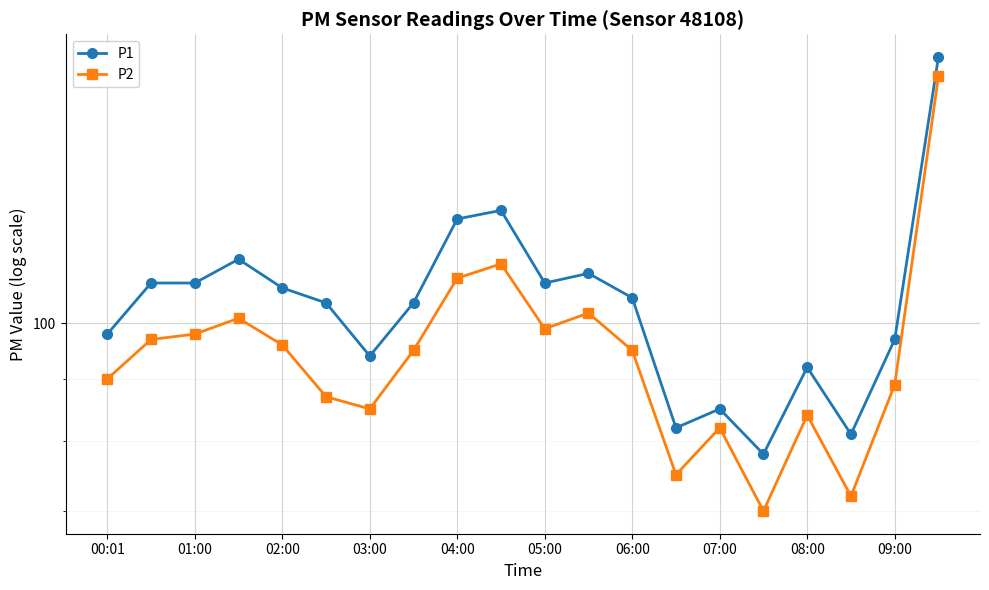

In P1, how many points are higher than both neighbors (excluding endpoints)?

5